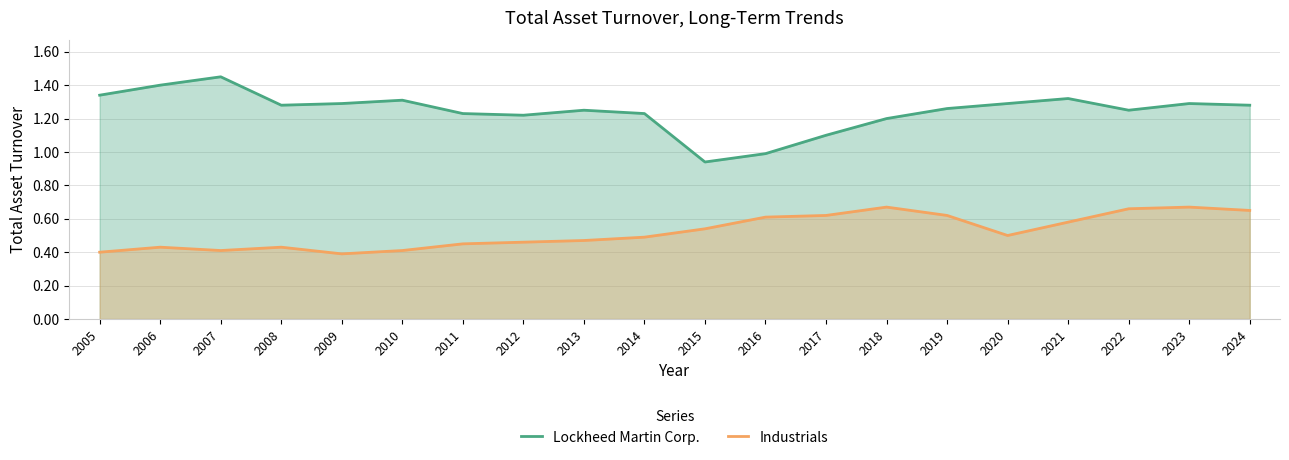

Reading left to right, transcribe all the data shown in this chart.

Lockheed Martin Corp.: 2005=1.3	2006=1.4	2007=1.4	2008=1.3	2009=1.3	2010=1.3	2011=1.2	2012=1.2	2013=1.2	2014=1.2	2015=0.9	2016=1.0	2017=1.1	2018=1.2	2019=1.3	2020=1.3	2021=1.3	2022=1.2	2023=1.3	2024=1.3
Industrials: 2005=0.4	2006=0.4	2007=0.4	2008=0.4	2009=0.4	2010=0.4	2011=0.5	2012=0.5	2013=0.5	2014=0.5	2015=0.5	2016=0.6	2017=0.6	2018=0.7	2019=0.6	2020=0.5	2021=0.6	2022=0.7	2023=0.7	2024=0.7